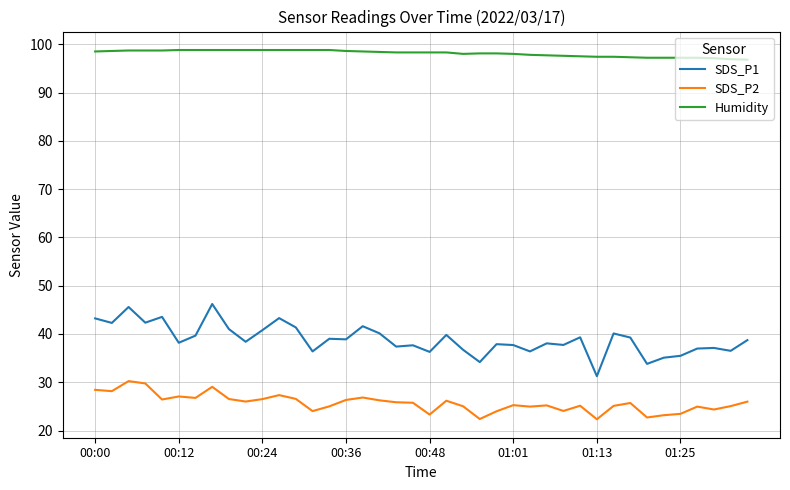

What is the average value of the Humidity series?

98.1